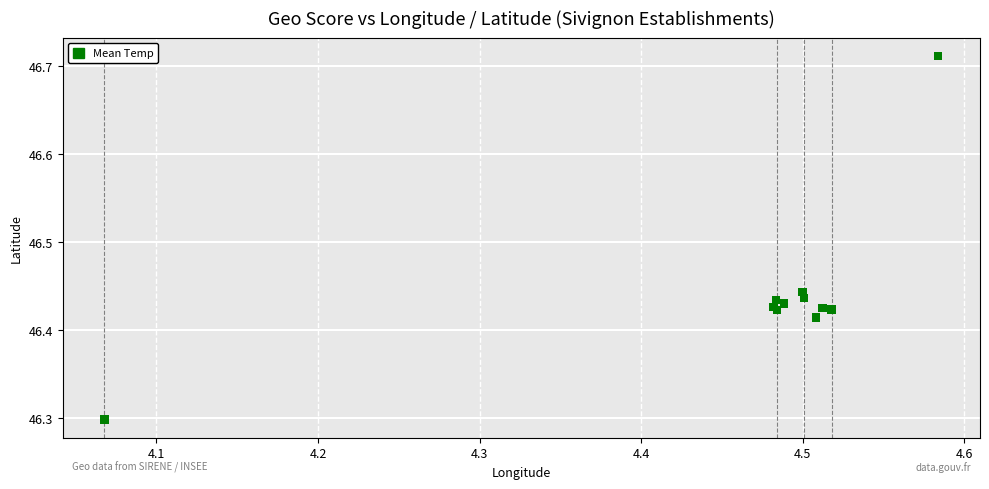

What Y value in the scatter plot is closest to 46?

46.3